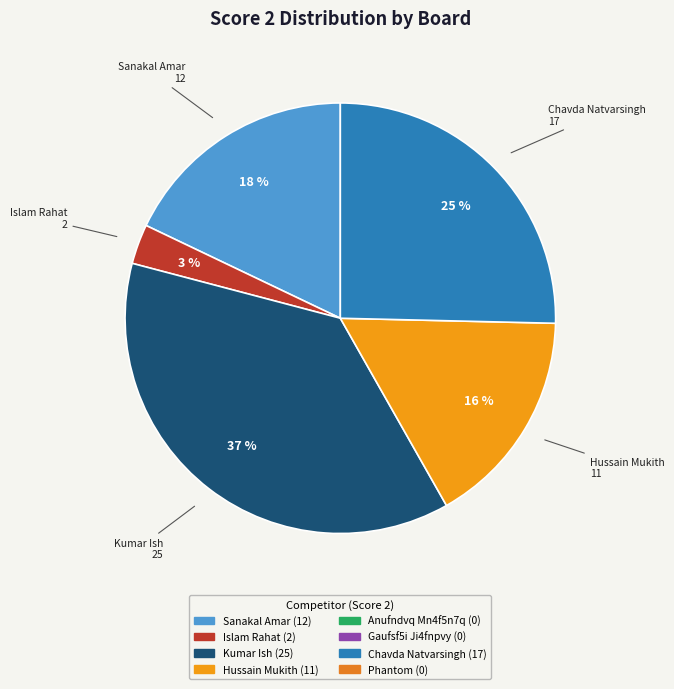

To the nearest percent, what is the average slice percentage?

20%